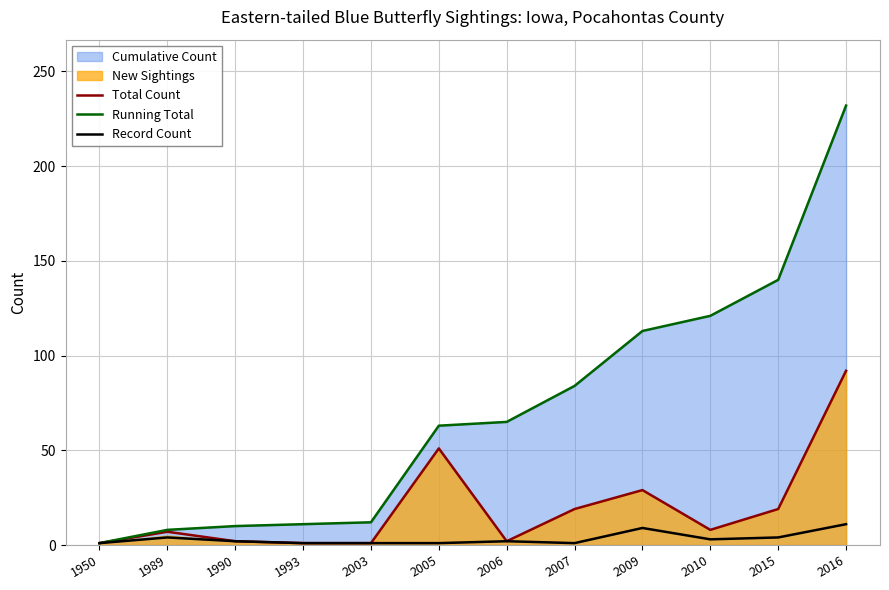

What is the value of the Record Count point at the 11th from the left?

4